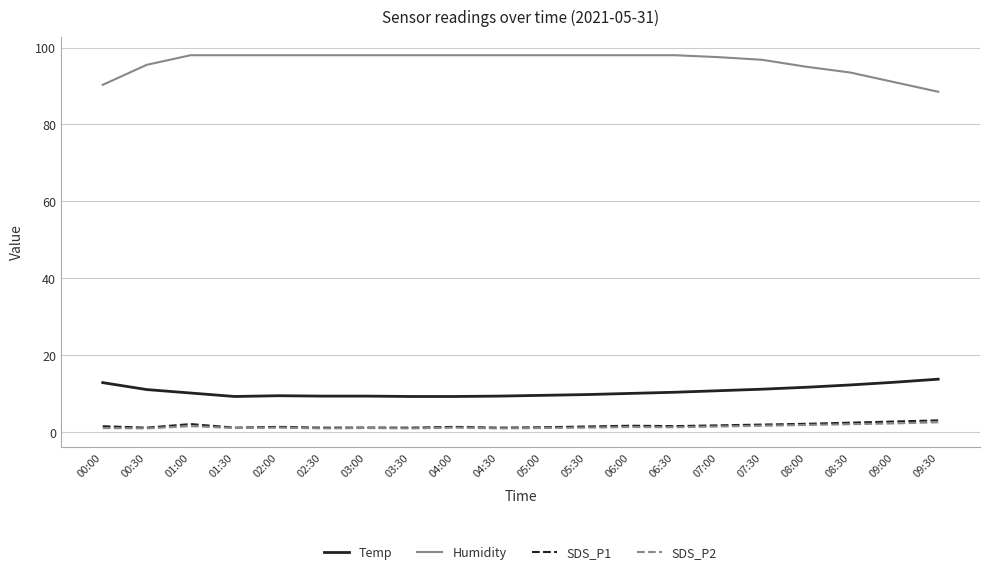

True or false: Humidity and Temp cross at least once.

False